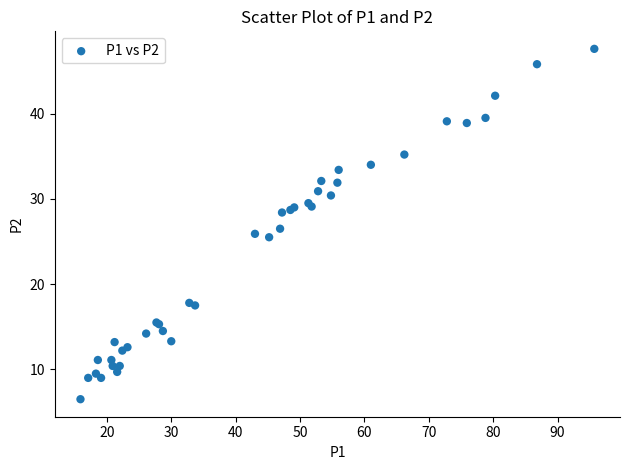

What Y value in the scatter plot is closest to 27?

26.5